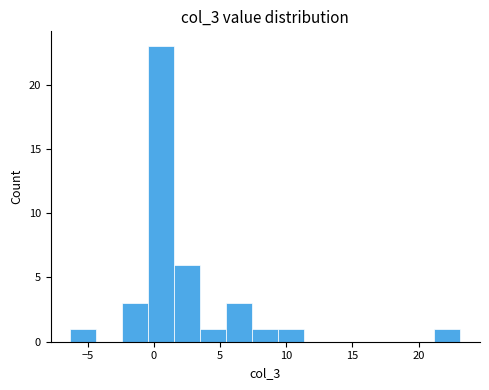

Read against the x-axis, roughly where is the centre of the tallest bar?

0.5